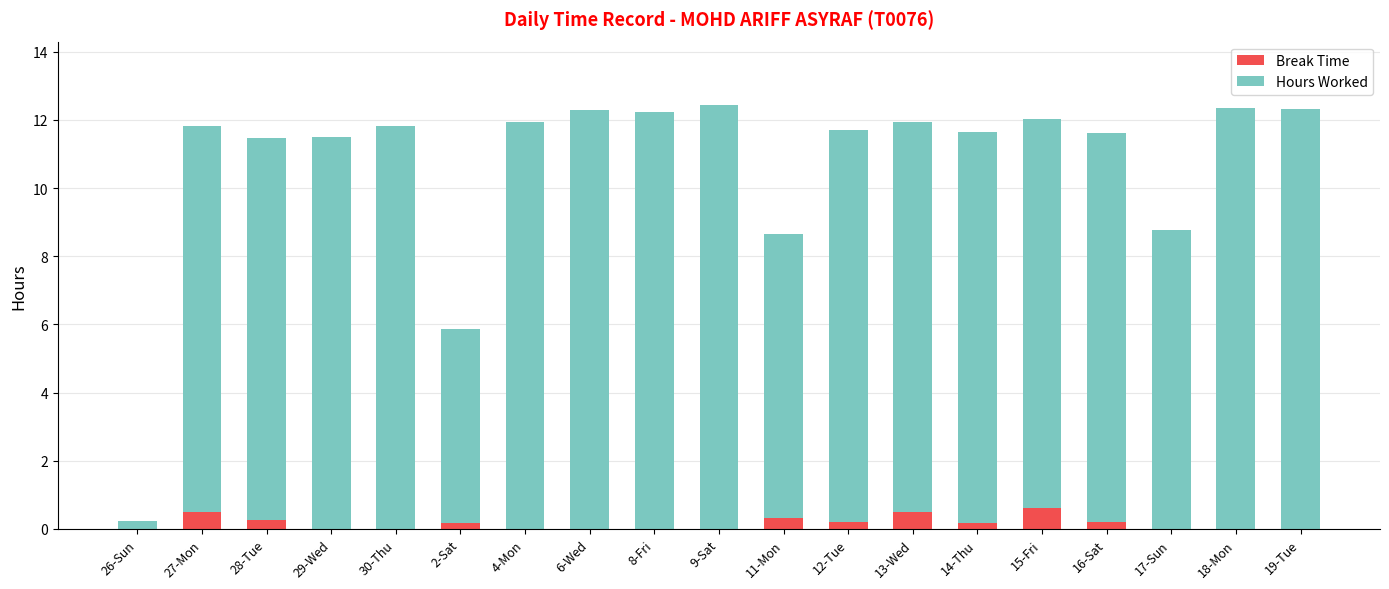

What is the highest value of the Break Time series?

0.6